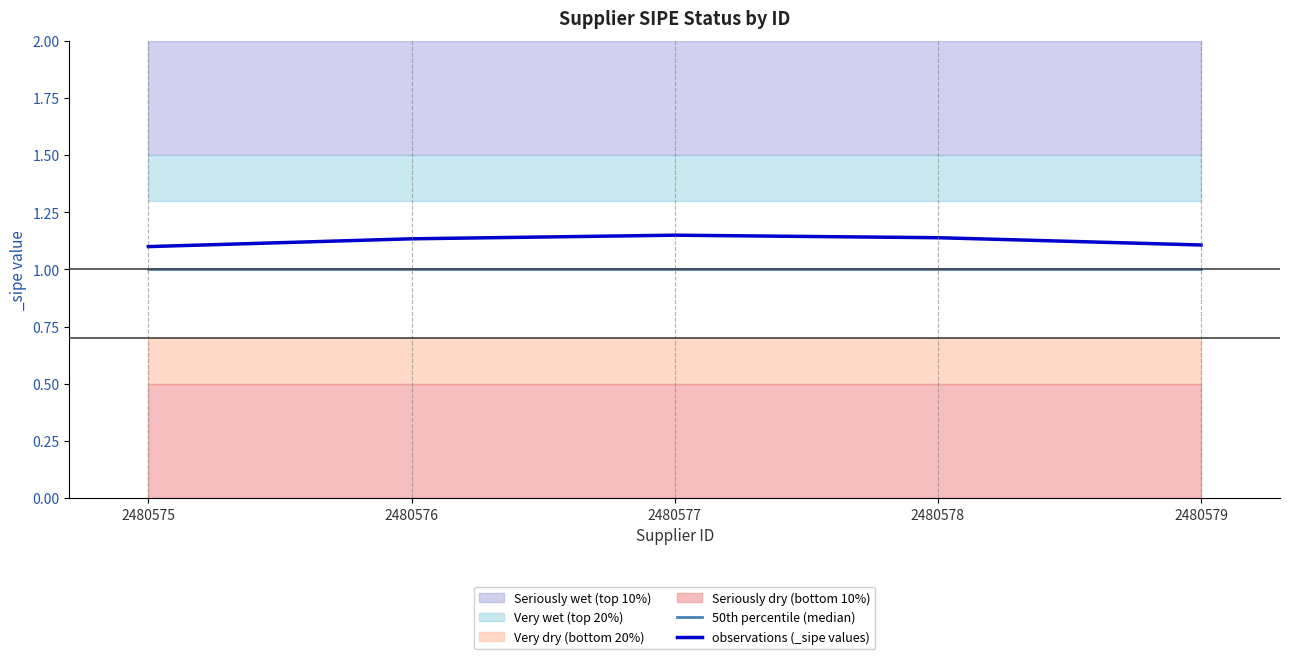

What is the average value of the 50th percentile (median) series?

1.0